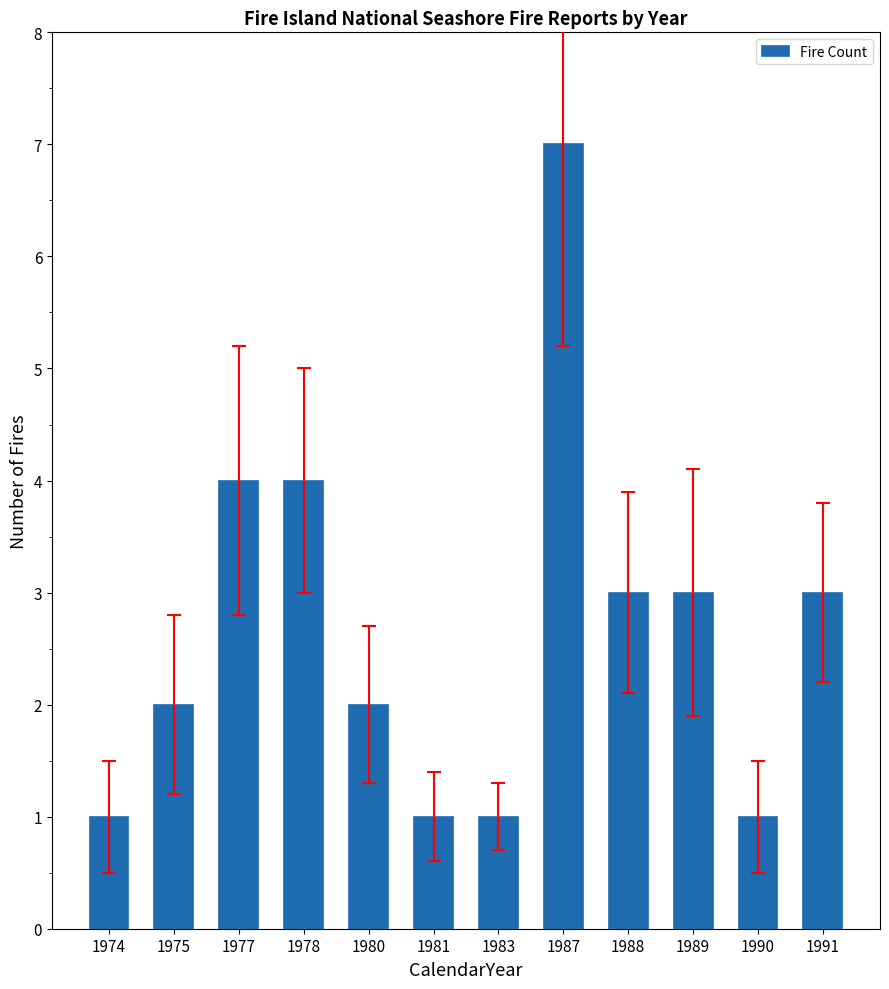

Approximately how many times larger is the value at 1987 compared to 1981?

7.0